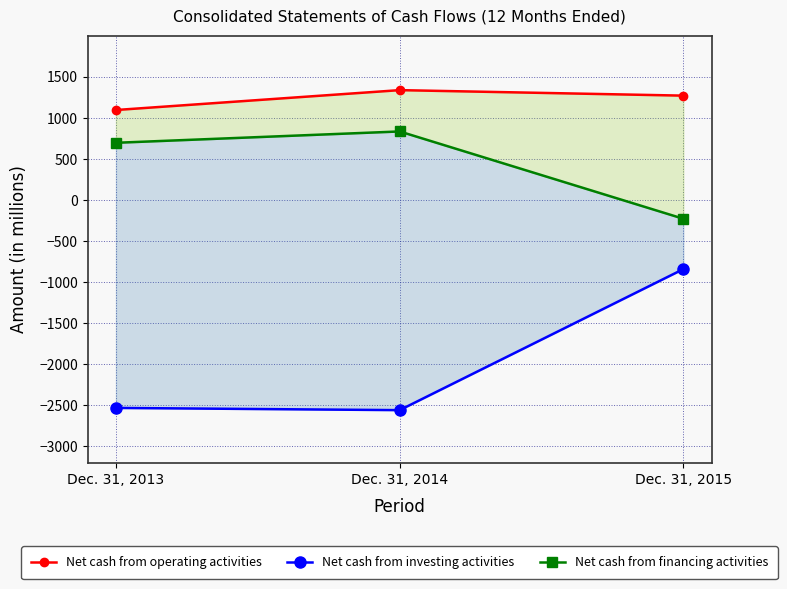

Between Dec. 31, 2014 and Dec. 31, 2015, which series saw the biggest shift?

Net cash from investing activities